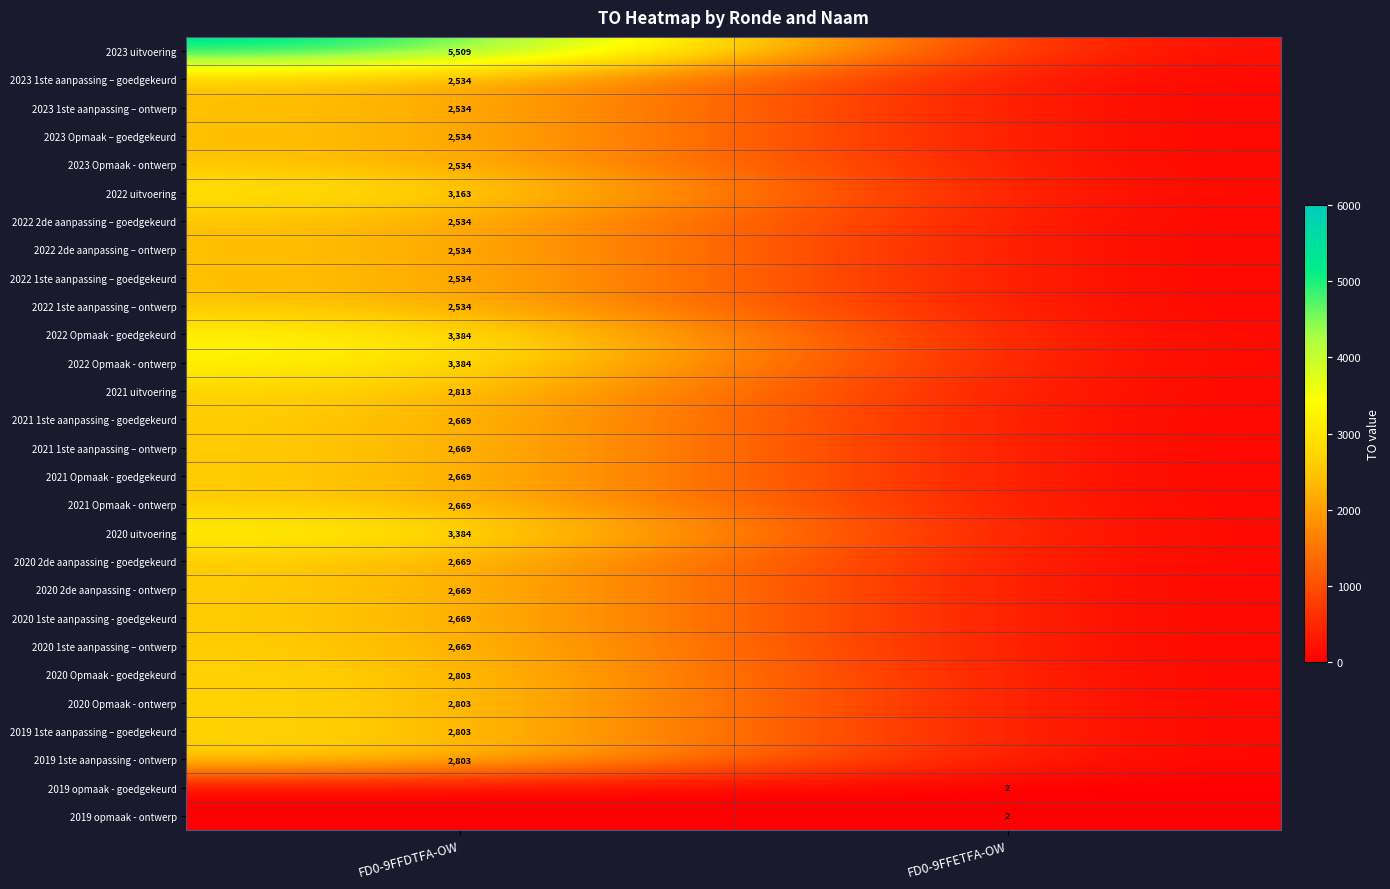

Which category has the highest value across all series?

FD0-9FFDTFA-OW